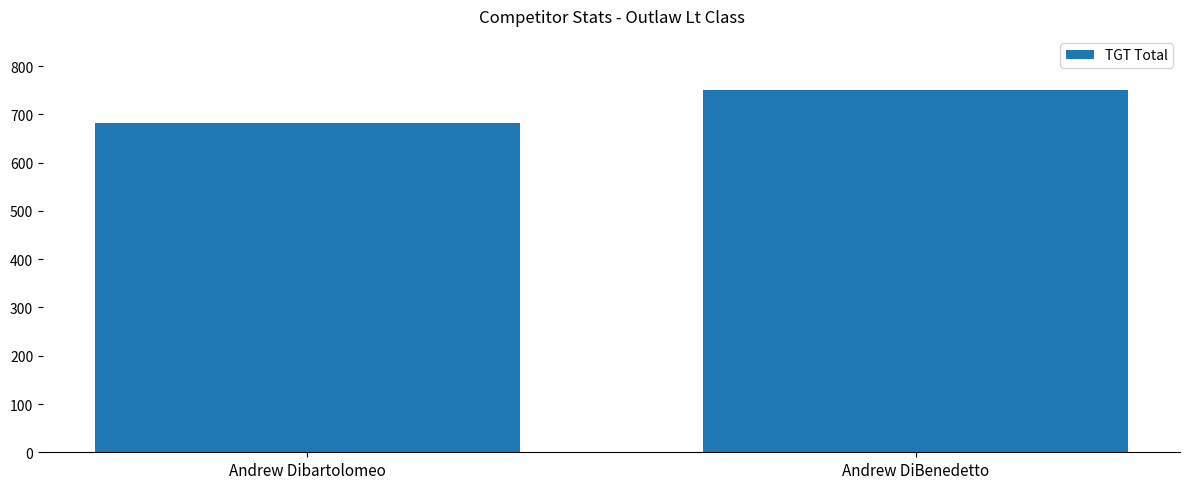

What is the maximum value shown in the chart?

750